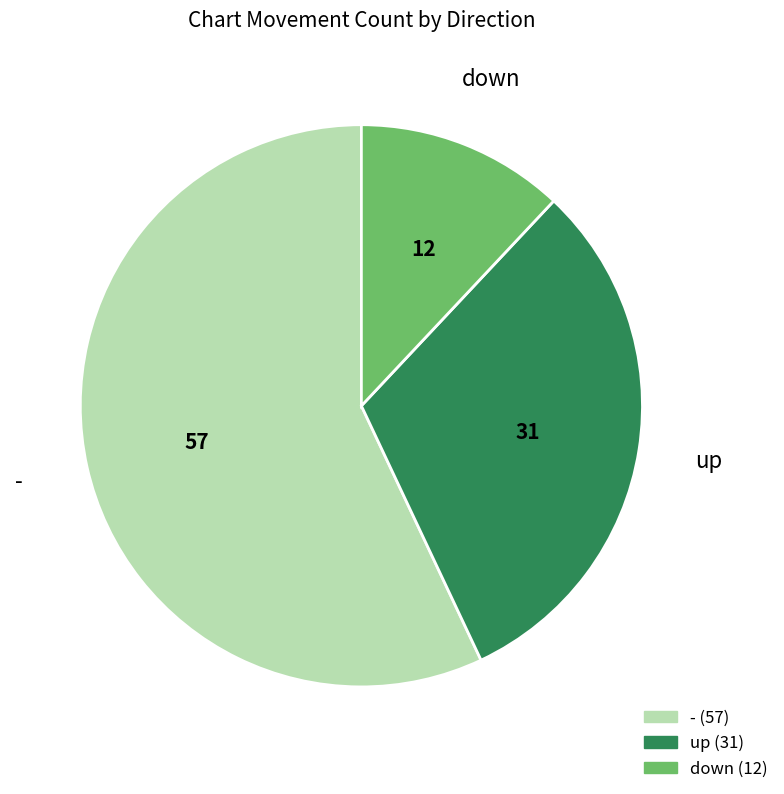

Is there a majority slice in this chart?

Yes